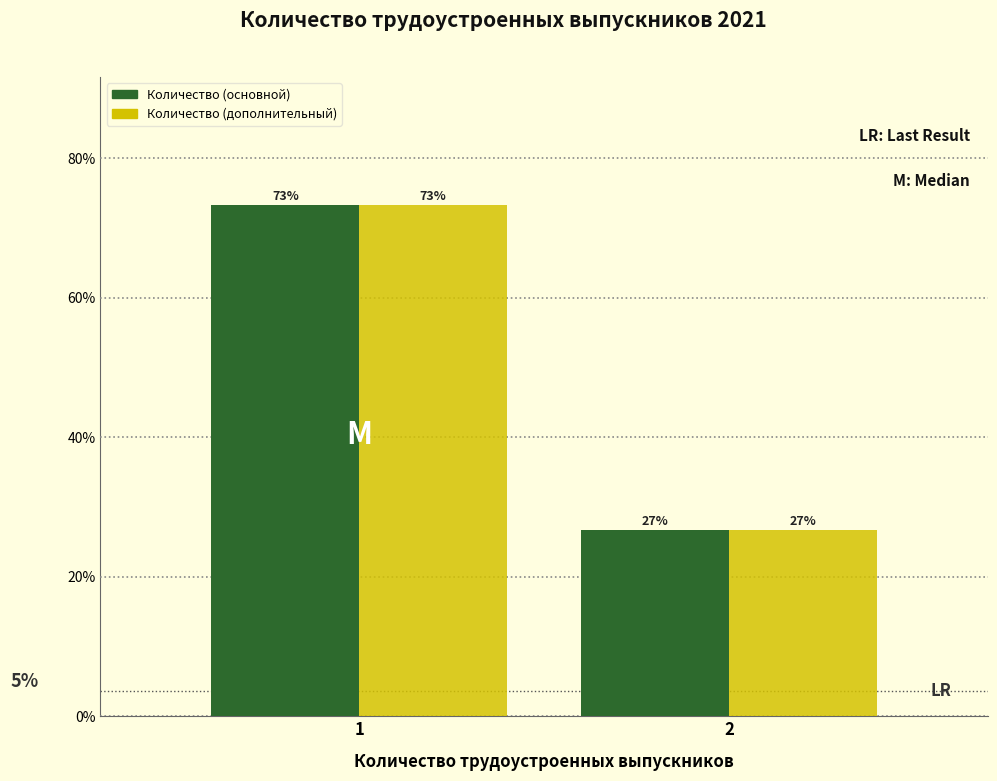

What value does the Количество (дополнительный) series have at 1?

73.3